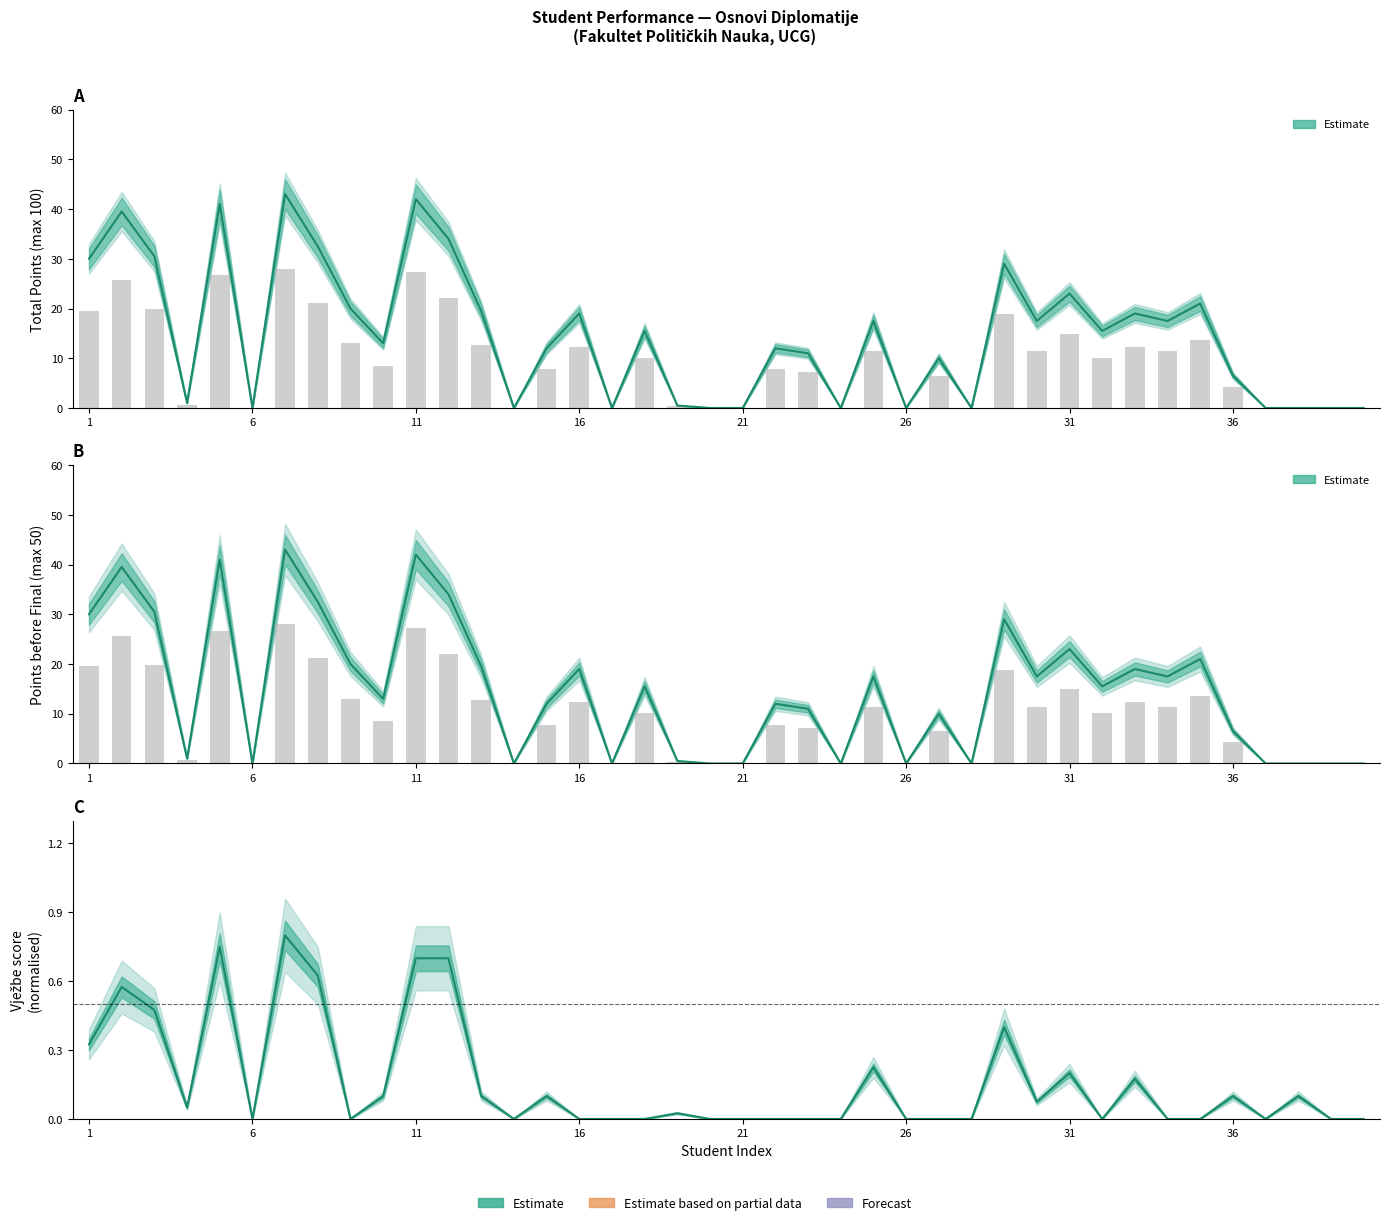

Is the value of Poeni prije završnog ispita at 19 greater than the value of Vježbe (normalised) at 20?

No